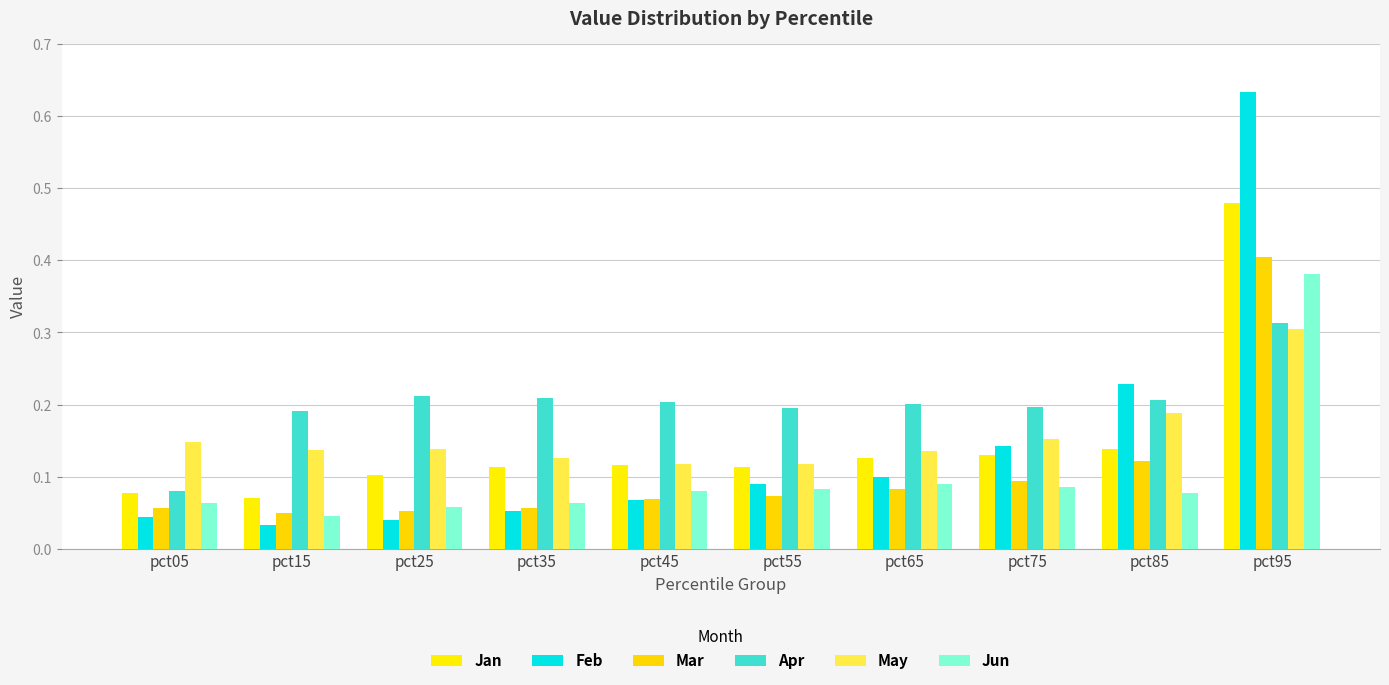

At which label is Feb closest to 0?

pct15